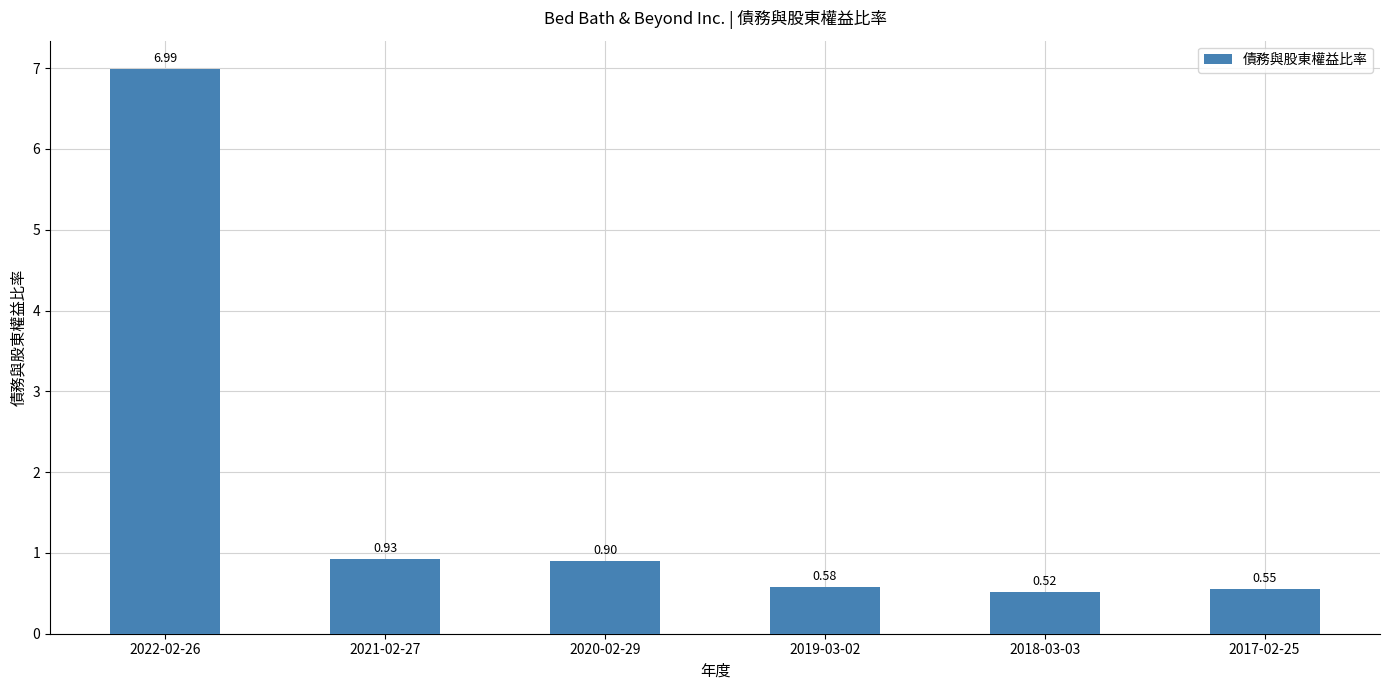

What is the change in value from 2022-02-26 to 2019-03-02?

-6.4